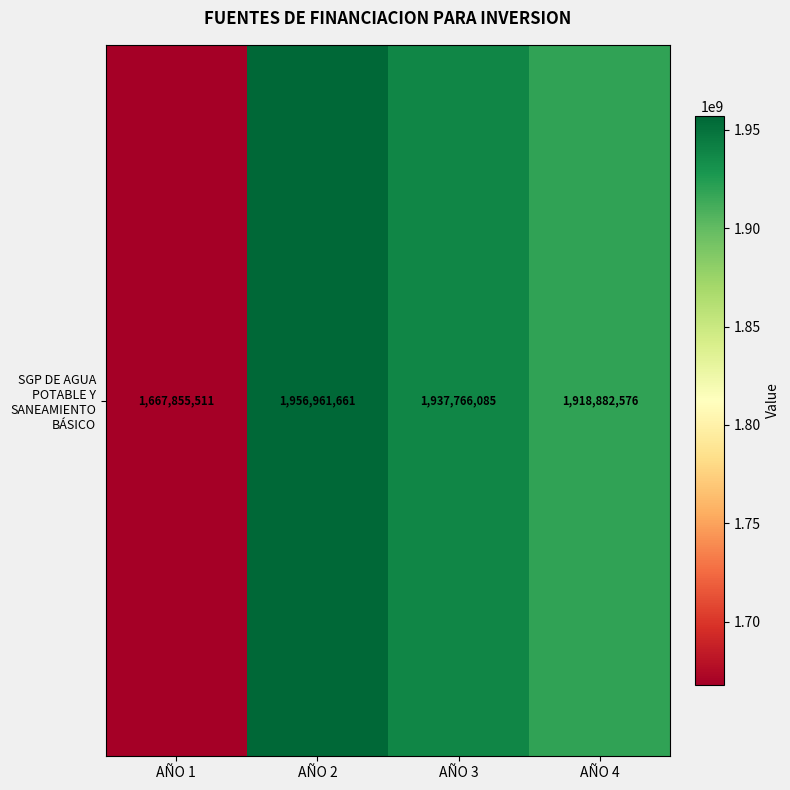

What is the greatest value displayed?

1956961661